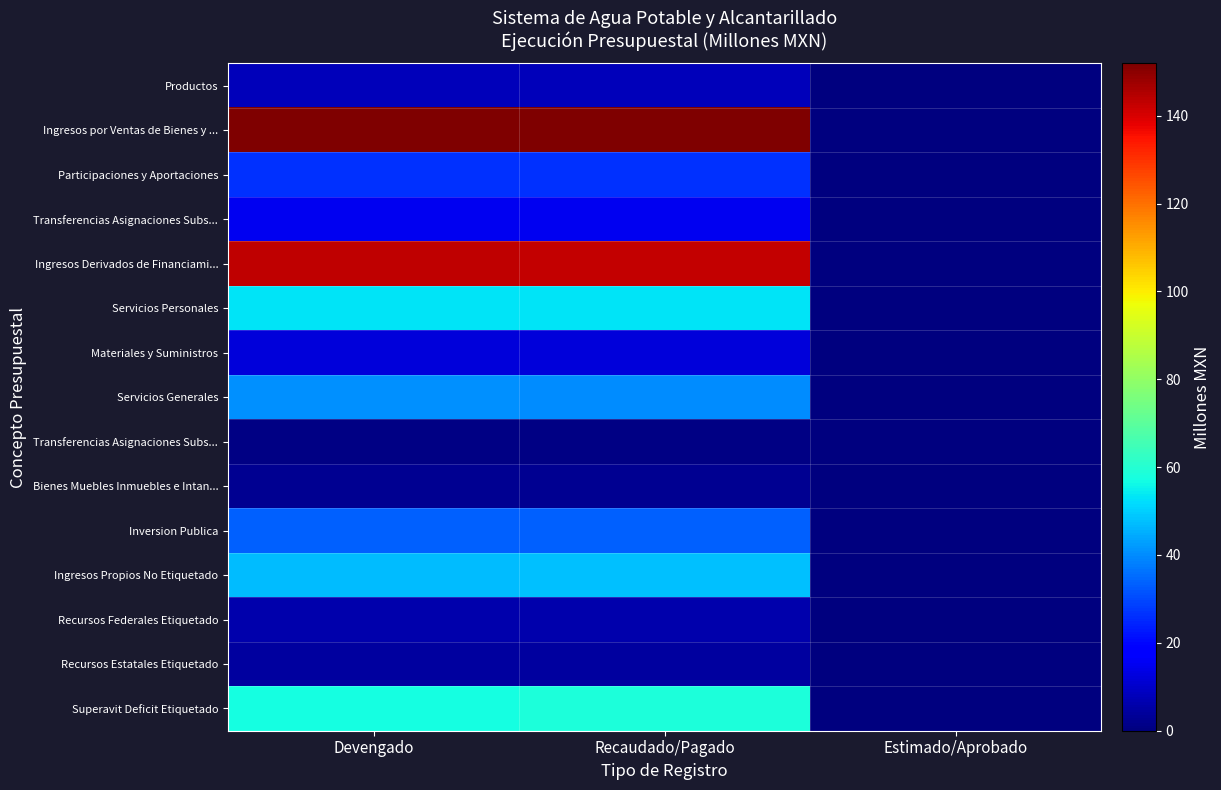

How many series are shown in this chart?

15